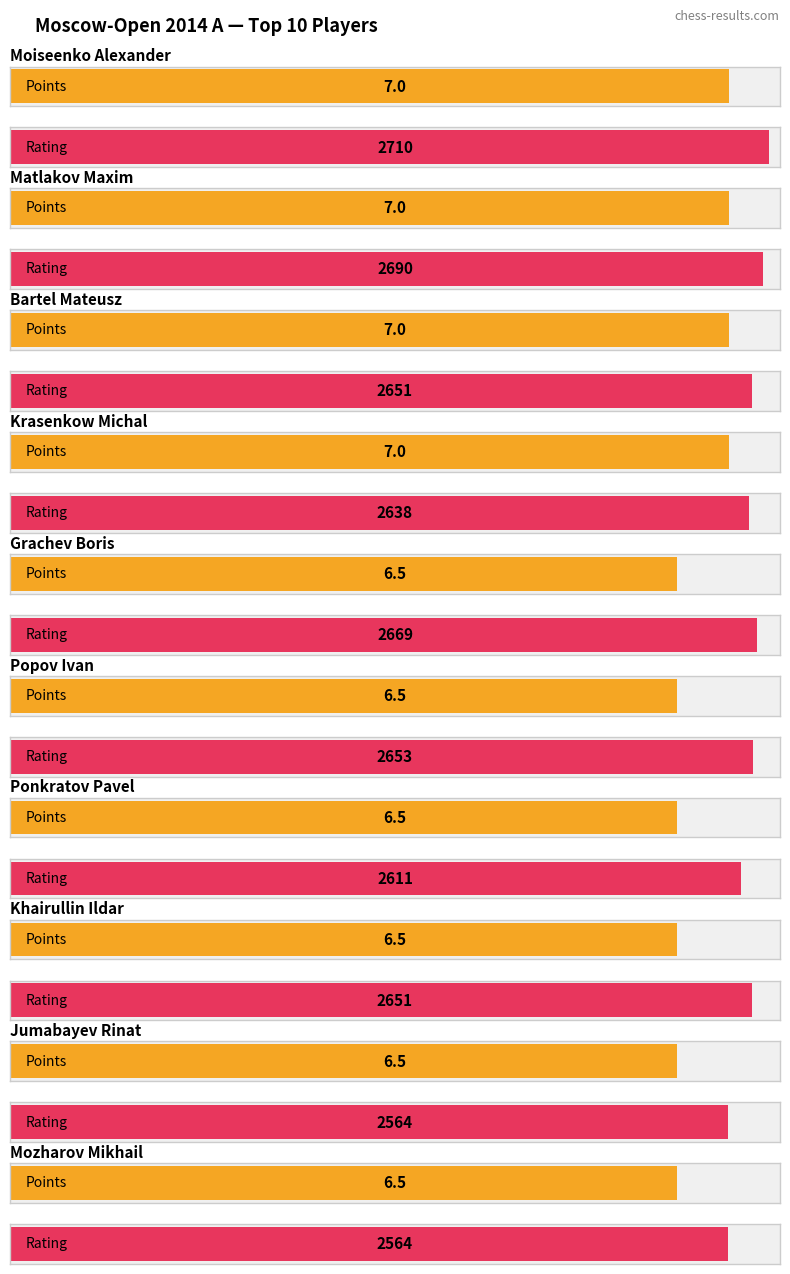

List the series in order of their peak value, highest first.

Rating, Points